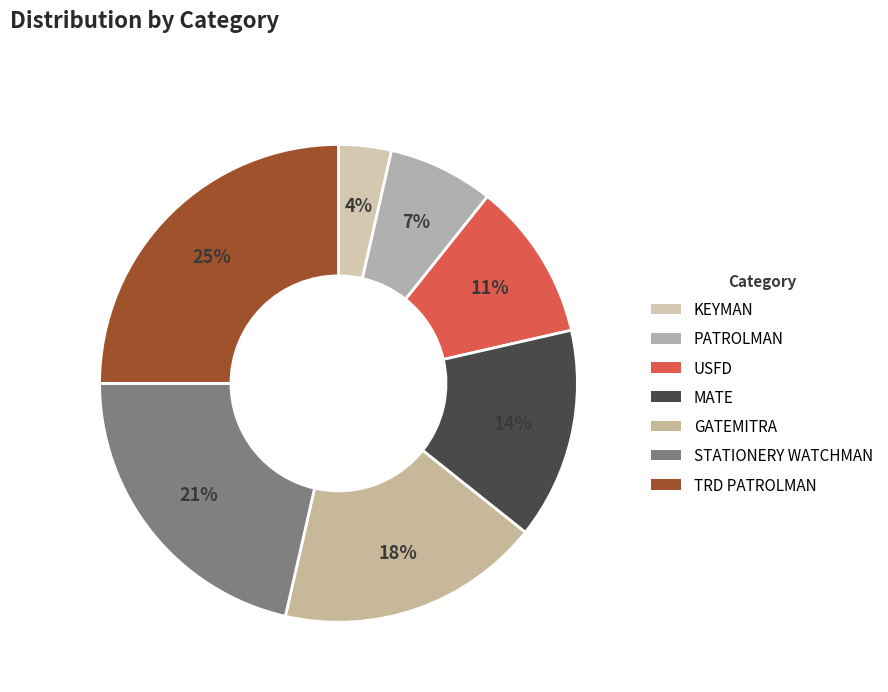

True or false: STATIONERY WATCHMAN accounts for 21% of the total.

True